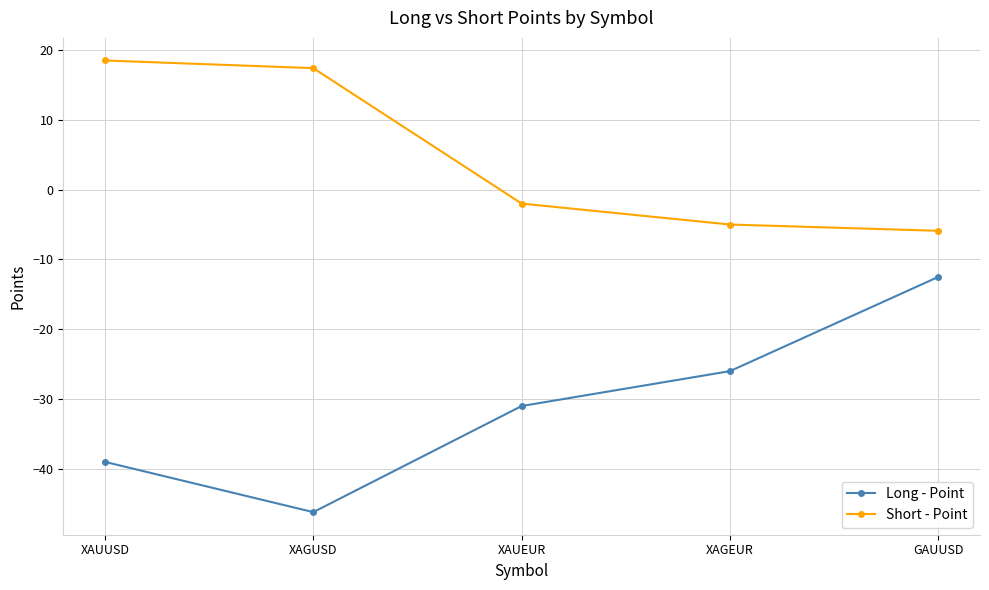

What is the value of the Short - Point point at the 1st from the left?

18.5